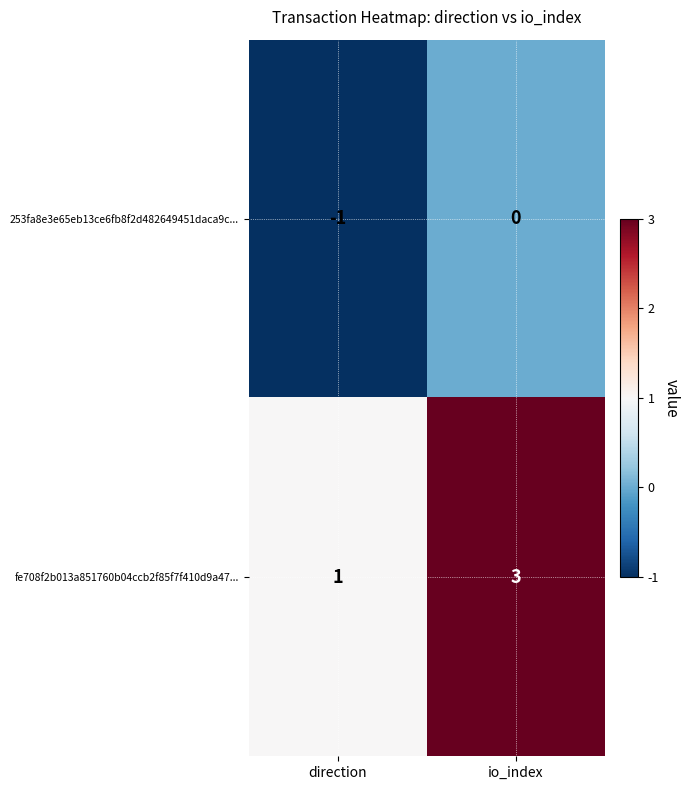

Between direction and io_index, which series saw the biggest shift?

fe708f2b013a851760b04ccb2f85f7f410d9a47...